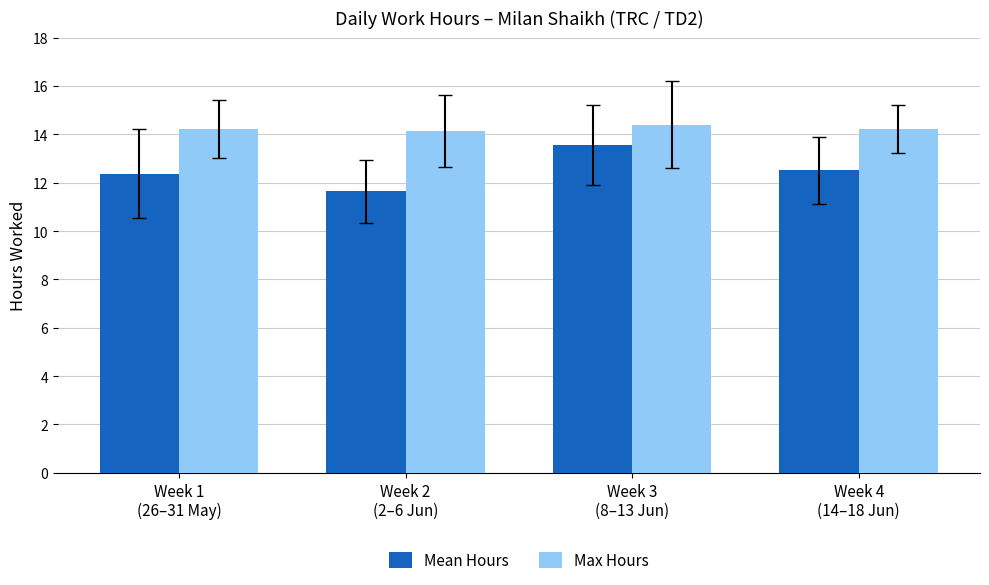

The value of Max Hours at Week 3
(8–13 Jun) is 25.4. True or false?

False